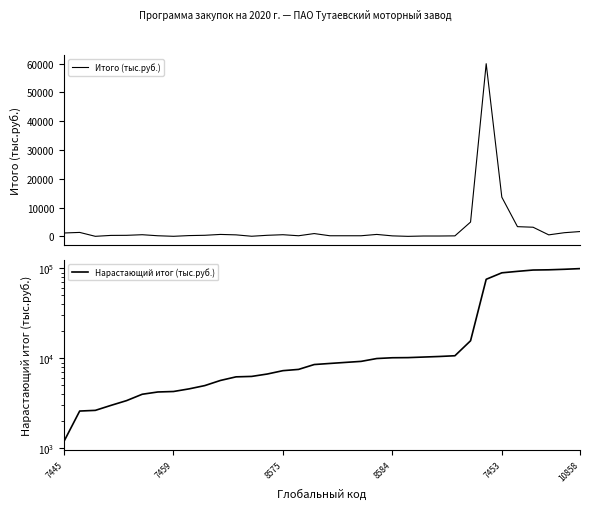

How many data points in Итого (тыс.руб.) are less than 400?

16